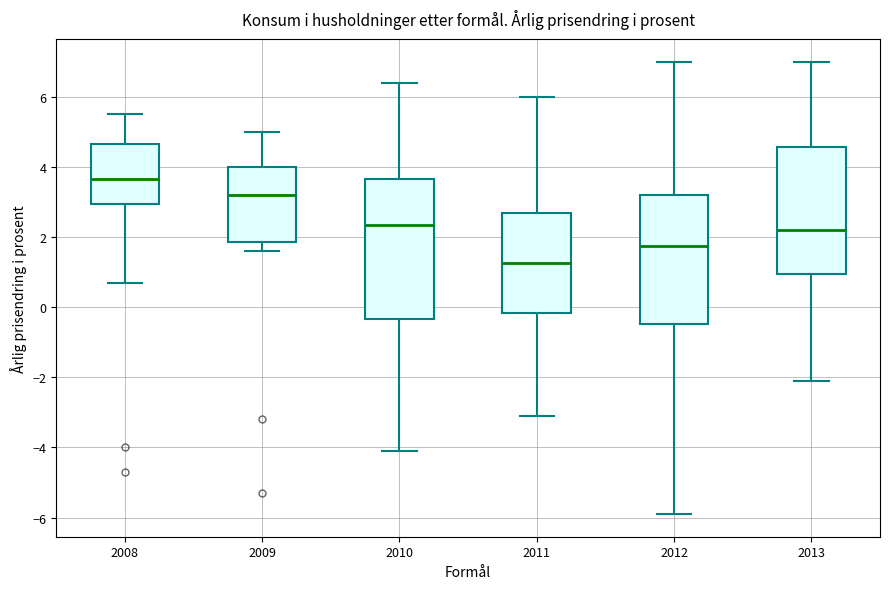

Reading left to right, read every box against the y-axis: the position of its median line, the range the box covers, and the ends of its whiskers. The values are not printed on the chart, so give them approximately, as read against the axis.

2008: median 3.6, box 3.0 to 4.6, whiskers 0.8 to 5.6
2009: median 3.2, box 1.8 to 4.0, whiskers 1.6 to 5.0
2010: median 2.4, box -0.4 to 3.6, whiskers -4.0 to 6.4
2011: median 1.2, box -0.2 to 2.6, whiskers -3.0 to 6.0
2012: median 1.8, box -0.4 to 3.2, whiskers -5.8 to 7.0
2013: median 2.2, box 1.0 to 4.6, whiskers -2.0 to 7.0